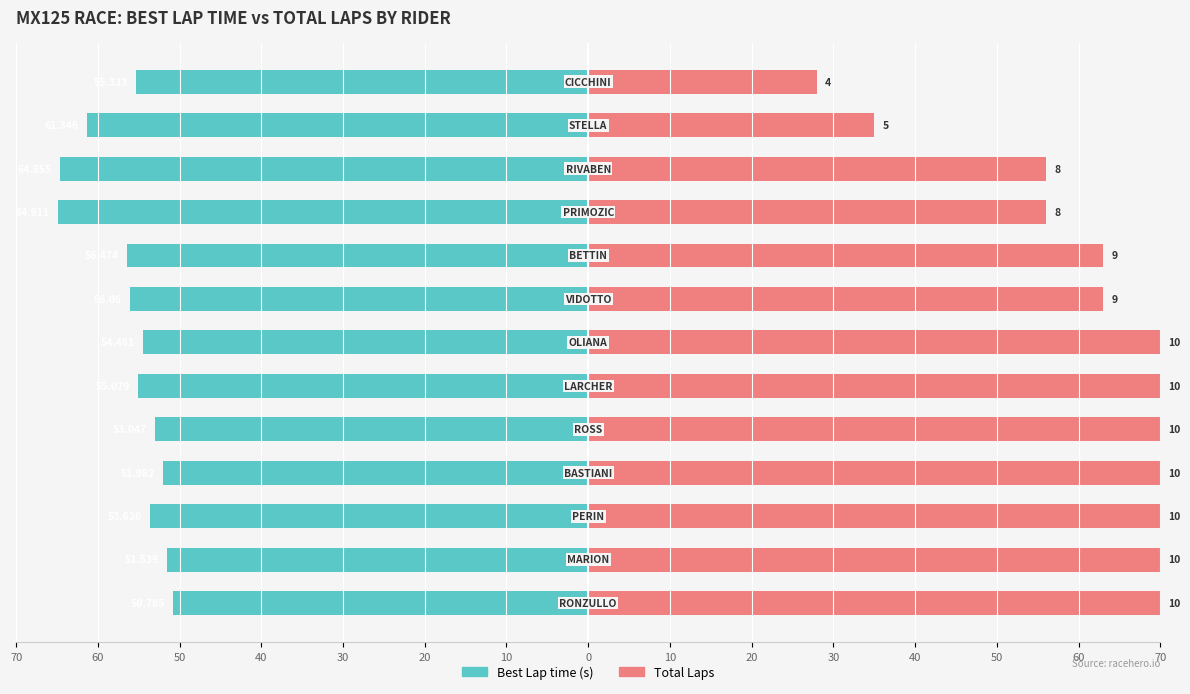

Reading right to left, list all the values displayed in this chart.

Best Lap time (s): -55.3	-61.3	-64.7	-64.9	-56.5	-56.1	-54.5	-55.1	-53.0	-52.0	-53.6	-51.5	-50.8
Total Laps: 28.0	35.0	56.0	56.0	63.0	63.0	70.0	70.0	70.0	70.0	70.0	70.0	70.0